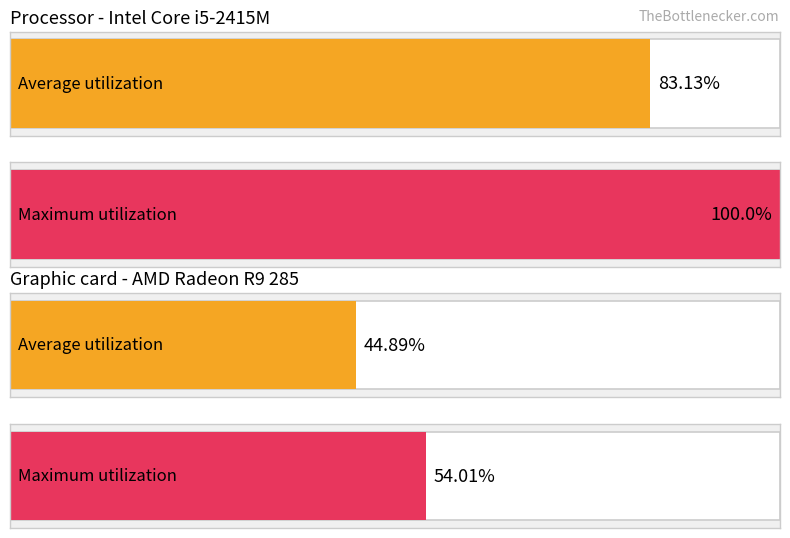

Rank the series by their maximum value, from highest to lowest.

Maximum utilization, Average utilization